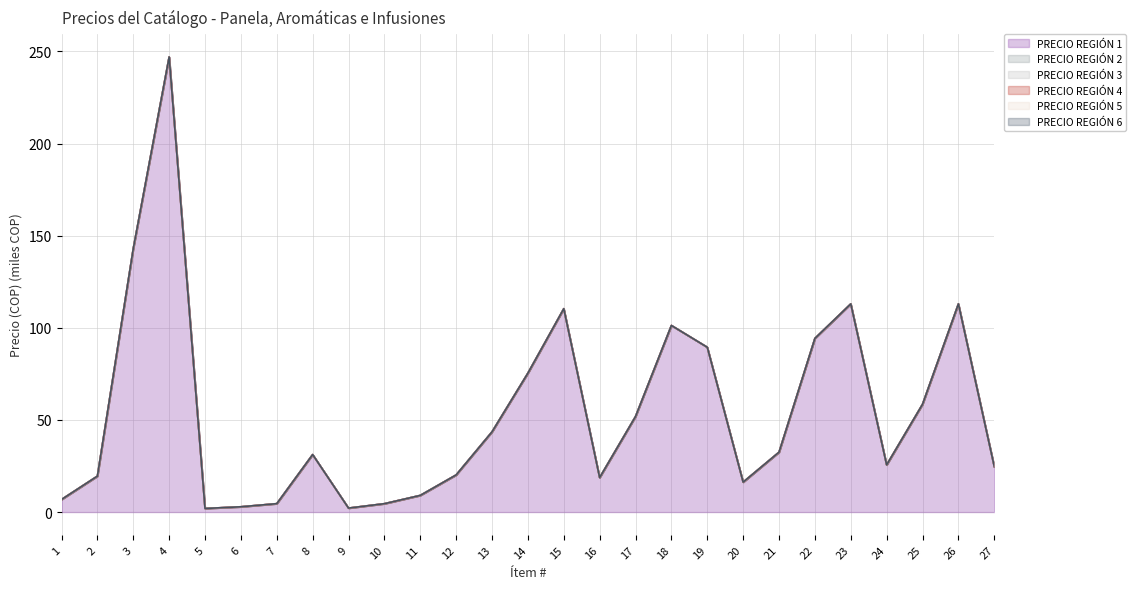

Reading right to left, list all the values displayed in this chart.

PRECIO REGIÓN 1: 27=24.7	26=113.0	25=58.5	24=25.6	23=113.0	22=94.2	21=32.5	20=16.2	19=89.4	18=101.3	17=51.9	16=18.7	15=110.4	14=75.4	13=43.5	12=20.1	11=9.0	10=4.5	9=2.1	8=31.2	7=4.5	6=2.9	5=1.9	4=247.0	3=143.0	2=19.5	1=6.8
PRECIO REGIÓN 2: 27=24.7	26=113.0	25=58.5	24=25.6	23=113.0	22=94.2	21=32.5	20=16.2	19=89.4	18=101.3	17=51.9	16=18.7	15=110.4	14=75.4	13=43.5	12=20.1	11=9.0	10=4.5	9=2.1	8=31.2	7=4.5	6=2.9	5=1.9	4=247.0	3=143.0	2=19.5	1=6.8
PRECIO REGIÓN 3: 27=24.7	26=113.0	25=58.5	24=25.6	23=113.0	22=94.2	21=32.5	20=16.2	19=89.4	18=101.3	17=51.9	16=18.7	15=110.4	14=75.4	13=43.5	12=20.1	11=9.0	10=4.5	9=2.1	8=31.2	7=4.5	6=2.9	5=1.9	4=247.0	3=143.0	2=19.5	1=6.8
PRECIO REGIÓN 4: 27=24.7	26=113.0	25=58.5	24=25.6	23=113.0	22=94.2	21=32.5	20=16.2	19=89.4	18=101.3	17=51.9	16=18.7	15=110.4	14=75.4	13=43.5	12=20.1	11=9.0	10=4.5	9=2.1	8=31.2	7=4.5	6=2.9	5=1.9	4=247.0	3=143.0	2=19.5	1=6.8
PRECIO REGIÓN 5: 27=24.7	26=113.0	25=58.5	24=25.6	23=113.0	22=94.2	21=32.5	20=16.2	19=89.4	18=101.3	17=51.9	16=18.7	15=110.4	14=75.4	13=43.5	12=20.1	11=9.0	10=4.5	9=2.1	8=31.2	7=4.5	6=2.9	5=1.9	4=247.0	3=143.0	2=19.5	1=6.8
PRECIO REGIÓN 6: 27=24.7	26=113.0	25=58.5	24=25.6	23=113.0	22=94.2	21=32.5	20=16.2	19=89.4	18=101.3	17=51.9	16=18.7	15=110.4	14=75.4	13=43.5	12=20.1	11=9.0	10=4.5	9=2.1	8=31.2	7=4.5	6=2.9	5=1.9	4=247.0	3=143.0	2=19.5	1=6.8